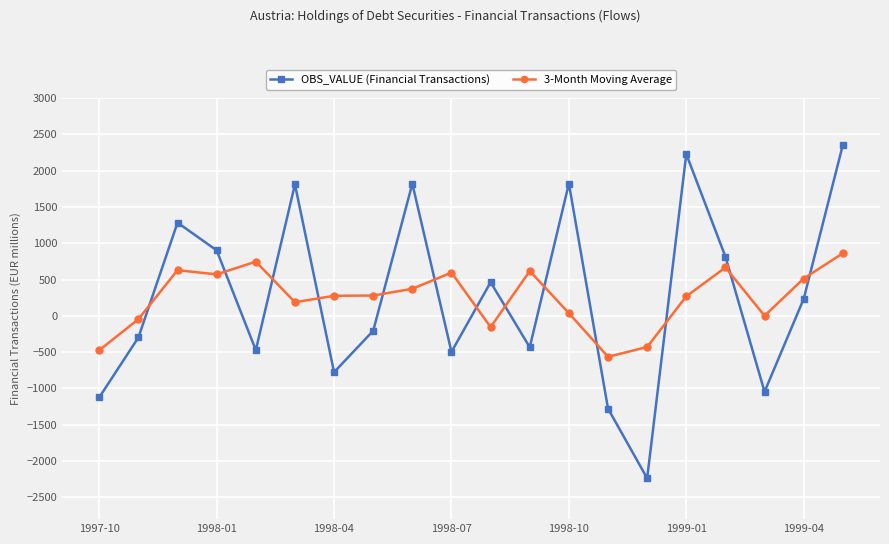

What is the maximum value shown in the chart?

2354.1